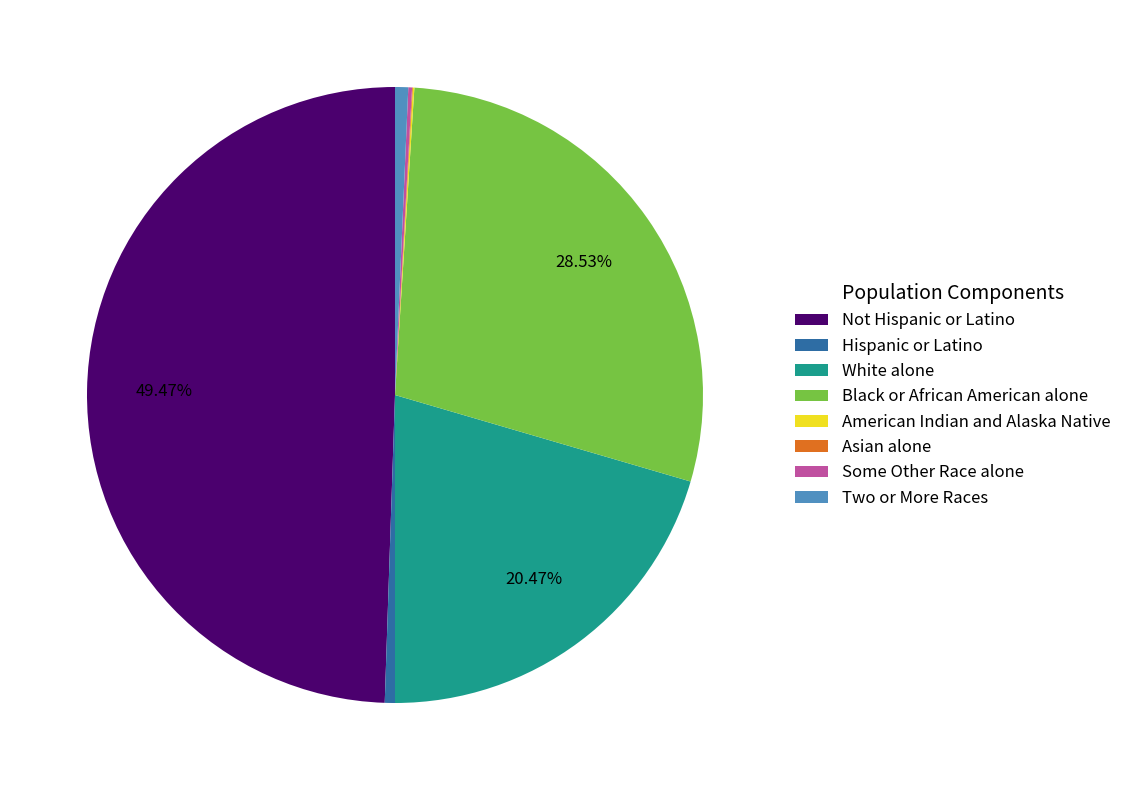

Which category has the biggest portion of the pie?

Not Hispanic or Latino